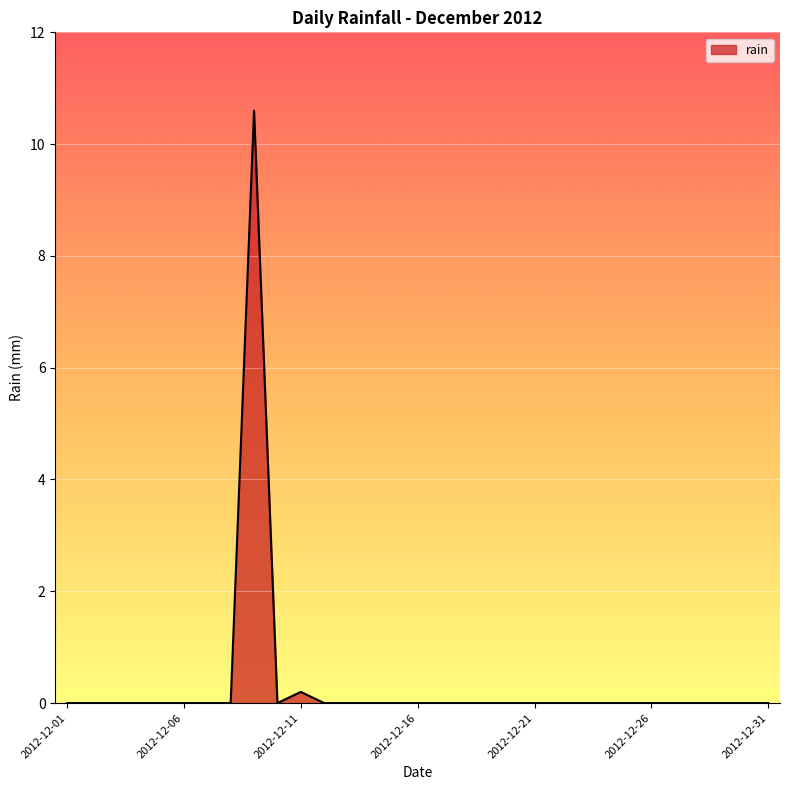

How many lines are shown in the chart?

1